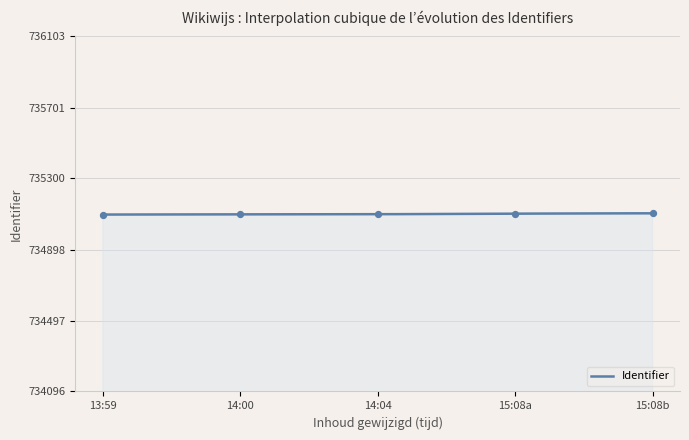

What is the lowest value of the Identifier series?

735096.0